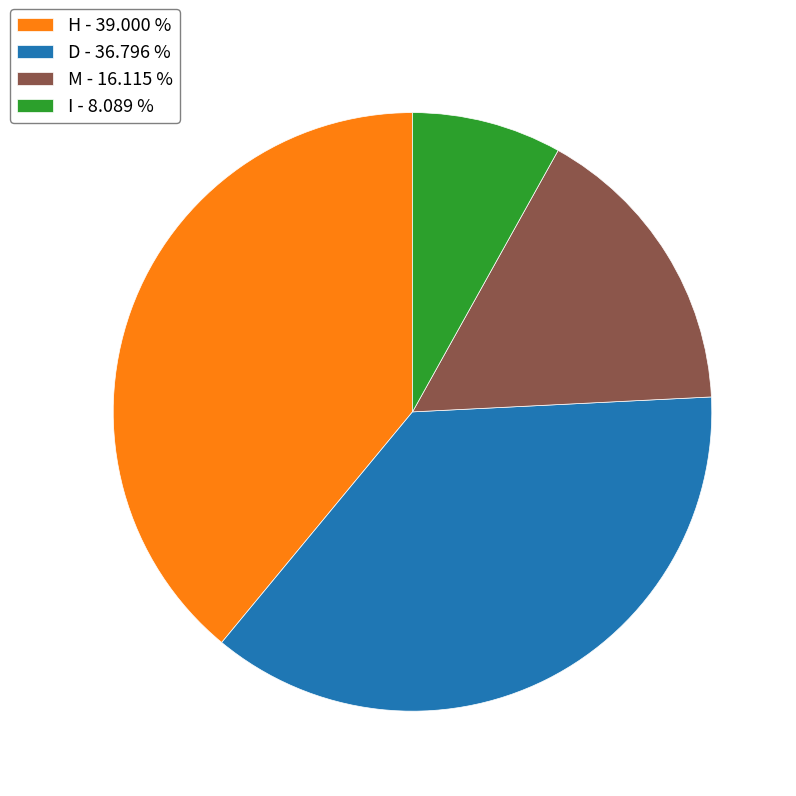

Is the sum of M - 16.115 % and I - 8.089 % greater than half?

No